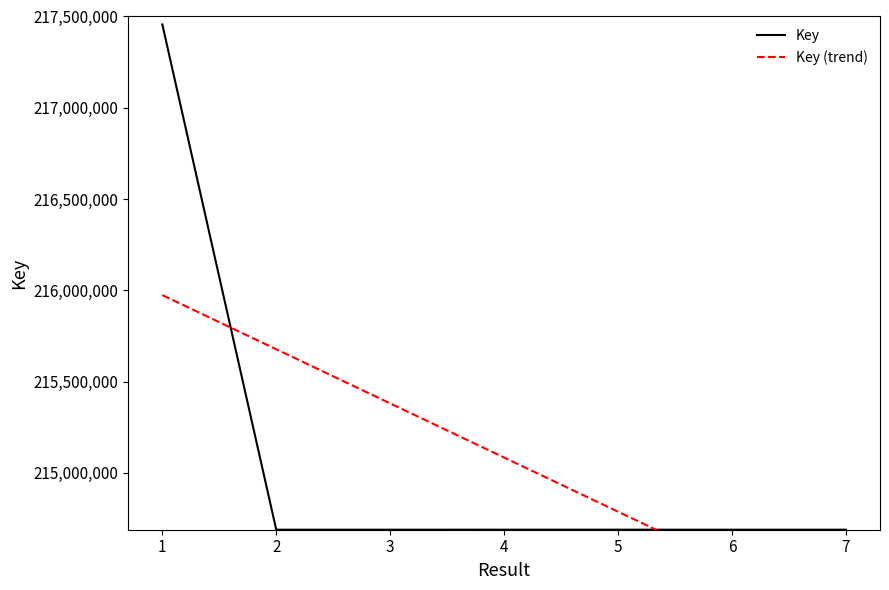

At how many categories does at least one series exceed 214680031?

7